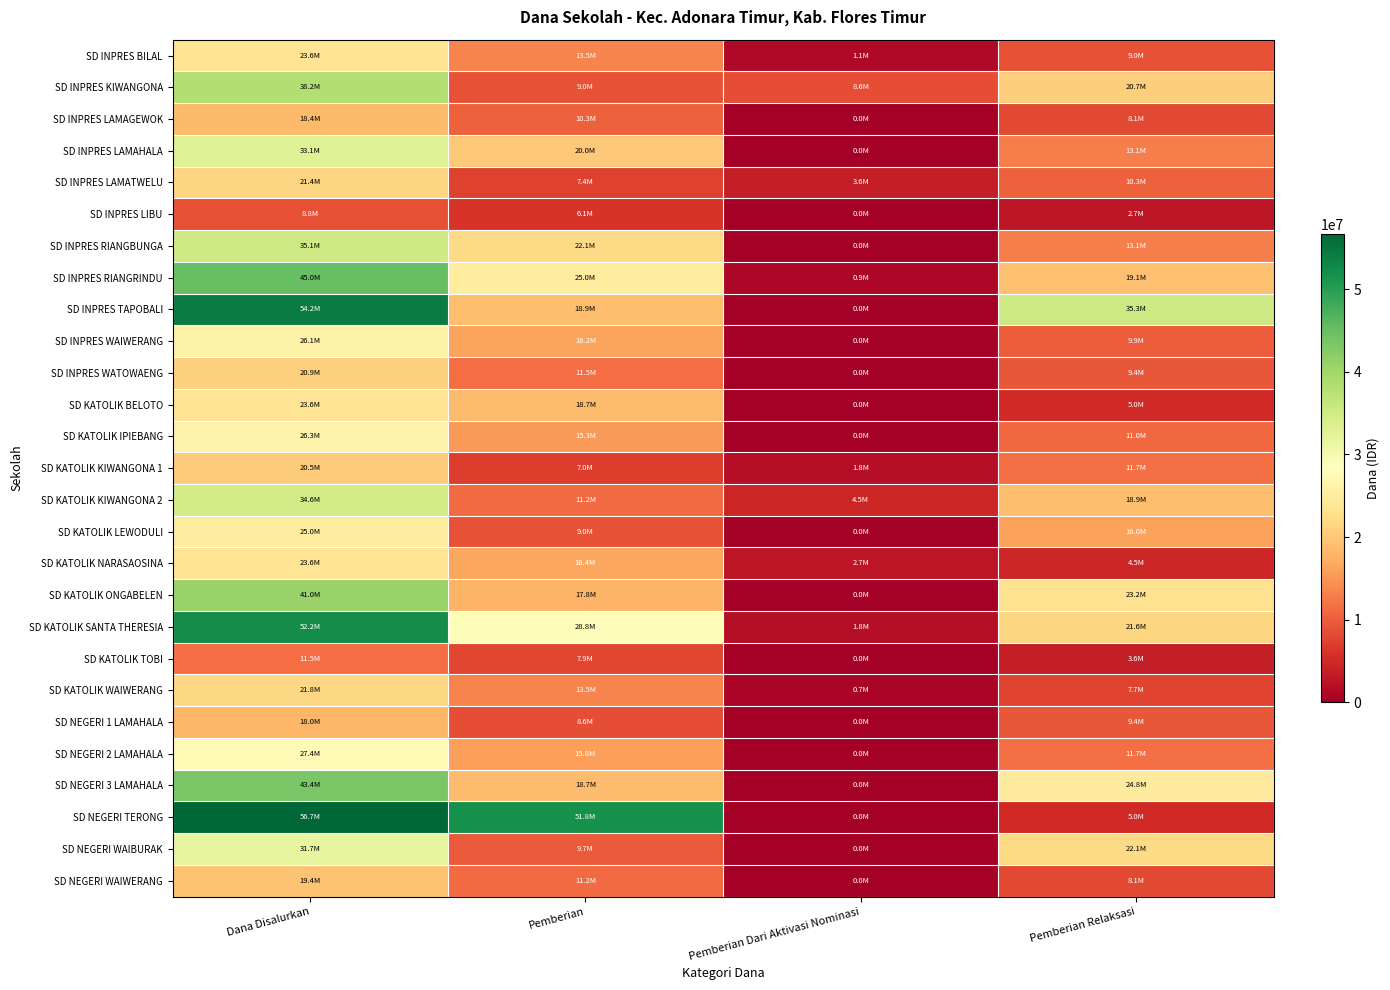

Reading left to right, what are all the values shown in this chart?

SD INPRES BILAL: Dana Disalurkan=23625000	Pemberian=13500000	Pemberian Dari Aktivasi Nominasi=1125000	Pemberian Relaksasi=9000000
SD INPRES KIWANGONA: Dana Disalurkan=38250000	Pemberian=9000000	Pemberian Dari Aktivasi Nominasi=8550000	Pemberian Relaksasi=20700000
SD INPRES LAMAGEWOK: Dana Disalurkan=18450000	Pemberian=10350000	Pemberian Dari Aktivasi Nominasi=0	Pemberian Relaksasi=8100000
SD INPRES LAMAHALA: Dana Disalurkan=33075000	Pemberian=20025000	Pemberian Dari Aktivasi Nominasi=0	Pemberian Relaksasi=13050000
SD INPRES LAMATWELU: Dana Disalurkan=21375000	Pemberian=7425000	Pemberian Dari Aktivasi Nominasi=3600000	Pemberian Relaksasi=10350000
SD INPRES LIBU: Dana Disalurkan=8775000	Pemberian=6075000	Pemberian Dari Aktivasi Nominasi=0	Pemberian Relaksasi=2700000
SD INPRES RIANGBUNGA: Dana Disalurkan=35100000	Pemberian=22050000	Pemberian Dari Aktivasi Nominasi=0	Pemberian Relaksasi=13050000
SD INPRES RIANGRINDU: Dana Disalurkan=45000000	Pemberian=24975000	Pemberian Dari Aktivasi Nominasi=900000	Pemberian Relaksasi=19125000
SD INPRES TAPOBALI: Dana Disalurkan=54225000	Pemberian=18900000	Pemberian Dari Aktivasi Nominasi=0	Pemberian Relaksasi=35325000
SD INPRES WAIWERANG: Dana Disalurkan=26100000	Pemberian=16200000	Pemberian Dari Aktivasi Nominasi=0	Pemberian Relaksasi=9900000
SD INPRES WATOWAENG: Dana Disalurkan=20925000	Pemberian=11475000	Pemberian Dari Aktivasi Nominasi=0	Pemberian Relaksasi=9450000
SD KATOLIK BELOTO: Dana Disalurkan=23625000	Pemberian=18675000	Pemberian Dari Aktivasi Nominasi=0	Pemberian Relaksasi=4950000
SD KATOLIK IPIEBANG: Dana Disalurkan=26325000	Pemberian=15300000	Pemberian Dari Aktivasi Nominasi=0	Pemberian Relaksasi=11025000
SD KATOLIK KIWANGONA 1: Dana Disalurkan=20475000	Pemberian=6975000	Pemberian Dari Aktivasi Nominasi=1800000	Pemberian Relaksasi=11700000
SD KATOLIK KIWANGONA 2: Dana Disalurkan=34650000	Pemberian=11250000	Pemberian Dari Aktivasi Nominasi=4500000	Pemberian Relaksasi=18900000
SD KATOLIK LEWODULI: Dana Disalurkan=24975000	Pemberian=9000000	Pemberian Dari Aktivasi Nominasi=0	Pemberian Relaksasi=15975000
SD KATOLIK NARASAOSINA: Dana Disalurkan=23625000	Pemberian=16425000	Pemberian Dari Aktivasi Nominasi=2700000	Pemberian Relaksasi=4500000
SD KATOLIK ONGABELEN: Dana Disalurkan=40950000	Pemberian=17775000	Pemberian Dari Aktivasi Nominasi=0	Pemberian Relaksasi=23175000
SD KATOLIK SANTA THERESIA: Dana Disalurkan=52200000	Pemberian=28800000	Pemberian Dari Aktivasi Nominasi=1800000	Pemberian Relaksasi=21600000
SD KATOLIK TOBI: Dana Disalurkan=11475000	Pemberian=7875000	Pemberian Dari Aktivasi Nominasi=0	Pemberian Relaksasi=3600000
SD KATOLIK WAIWERANG: Dana Disalurkan=21825000	Pemberian=13500000	Pemberian Dari Aktivasi Nominasi=675000	Pemberian Relaksasi=7650000
SD NEGERI 1 LAMAHALA: Dana Disalurkan=18000000	Pemberian=8550000	Pemberian Dari Aktivasi Nominasi=0	Pemberian Relaksasi=9450000
SD NEGERI 2 LAMAHALA: Dana Disalurkan=27450000	Pemberian=15750000	Pemberian Dari Aktivasi Nominasi=0	Pemberian Relaksasi=11700000
SD NEGERI 3 LAMAHALA: Dana Disalurkan=43425000	Pemberian=18675000	Pemberian Dari Aktivasi Nominasi=0	Pemberian Relaksasi=24750000
SD NEGERI TERONG: Dana Disalurkan=56700000	Pemberian=51750000	Pemberian Dari Aktivasi Nominasi=0	Pemberian Relaksasi=4950000
SD NEGERI WAIBURAK: Dana Disalurkan=31725000	Pemberian=9675000	Pemberian Dari Aktivasi Nominasi=0	Pemberian Relaksasi=22050000
SD NEGERI WAIWERANG: Dana Disalurkan=19350000	Pemberian=11250000	Pemberian Dari Aktivasi Nominasi=0	Pemberian Relaksasi=8100000